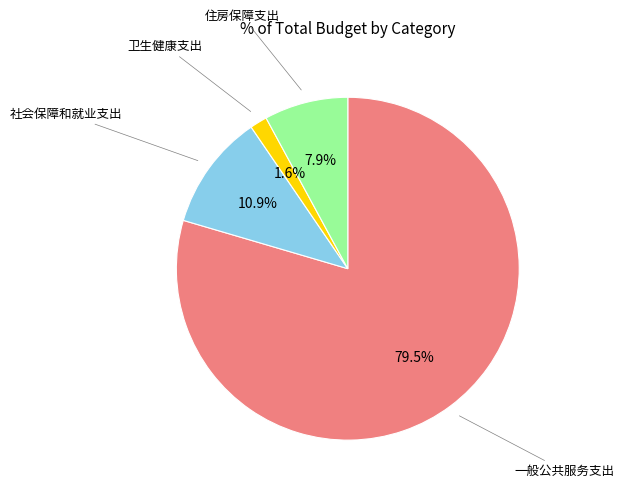

How many slices are in this pie chart?

4